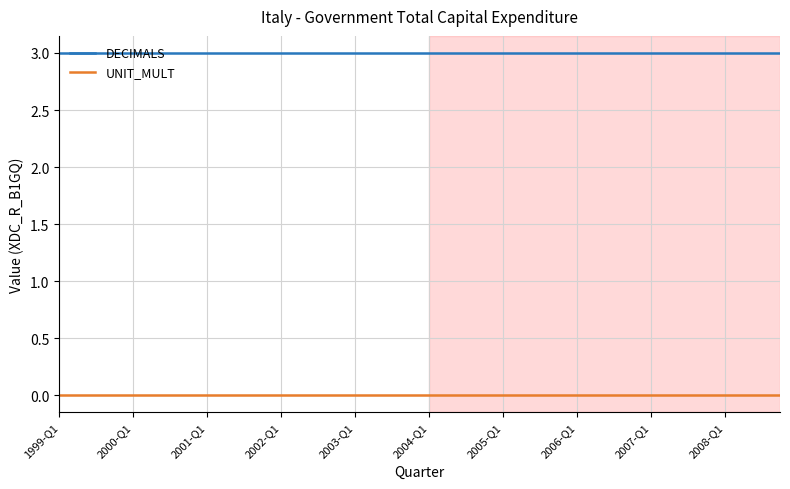

List the series in order of their peak value, lowest first.

UNIT_MULT, DECIMALS